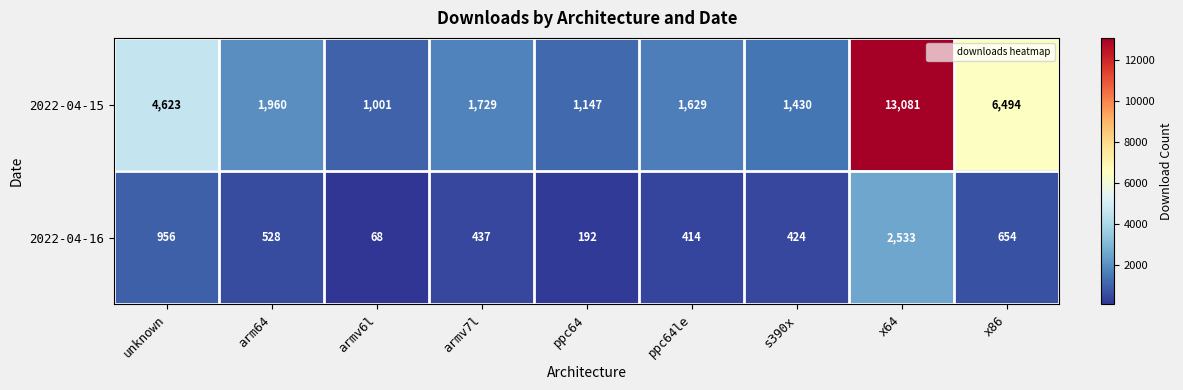

At which label does 2022-04-16 reach its minimum?

armv6l